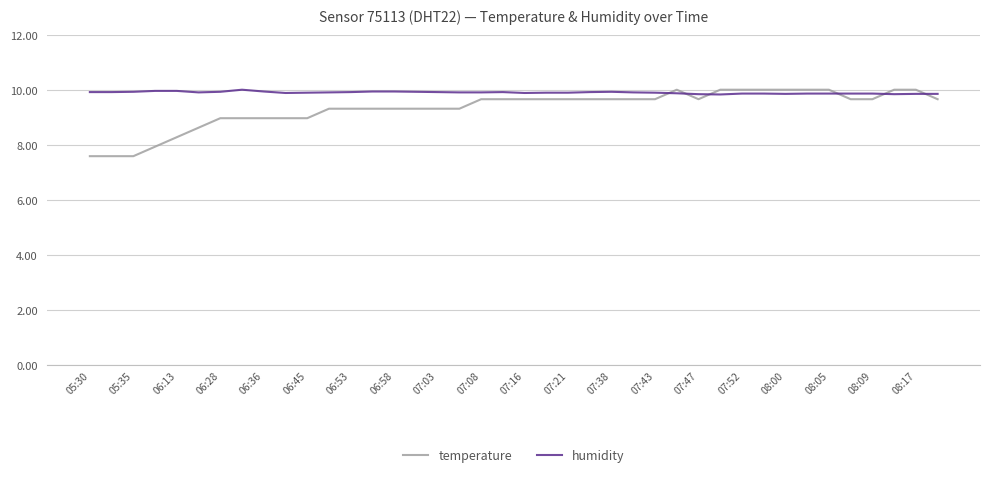

What is the minimum value for temperature?

7.6